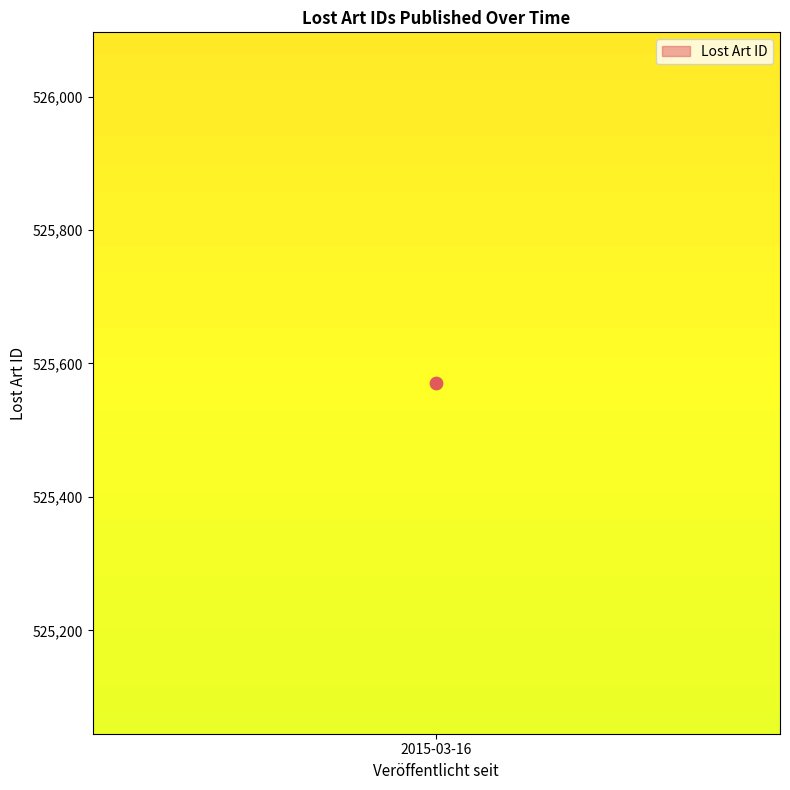

Approximately how many times larger is the value at 2015-03-16 compared to 2015-03-16?

1.0